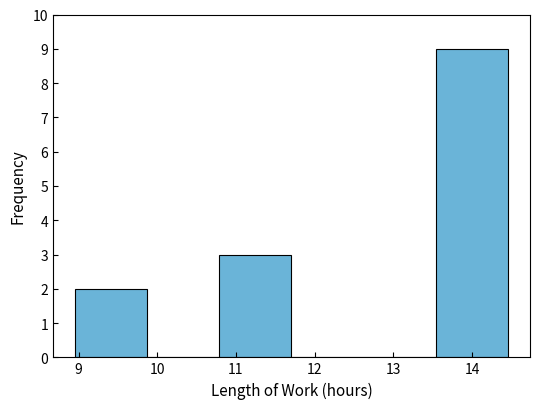

Reading left to right, transcribe this chart: for each bar, give the range it covers on the x-axis and its height. Neither the bar edges nor the heights are printed on the chart, so give them approximately, as read against the axes.

9.0 to 9.9: 2
9.9 to 10.8: 0
10.8 to 11.7: 3
11.7 to 12.6: 0
12.6 to 13.5: 0
13.5 to 14.5: 9